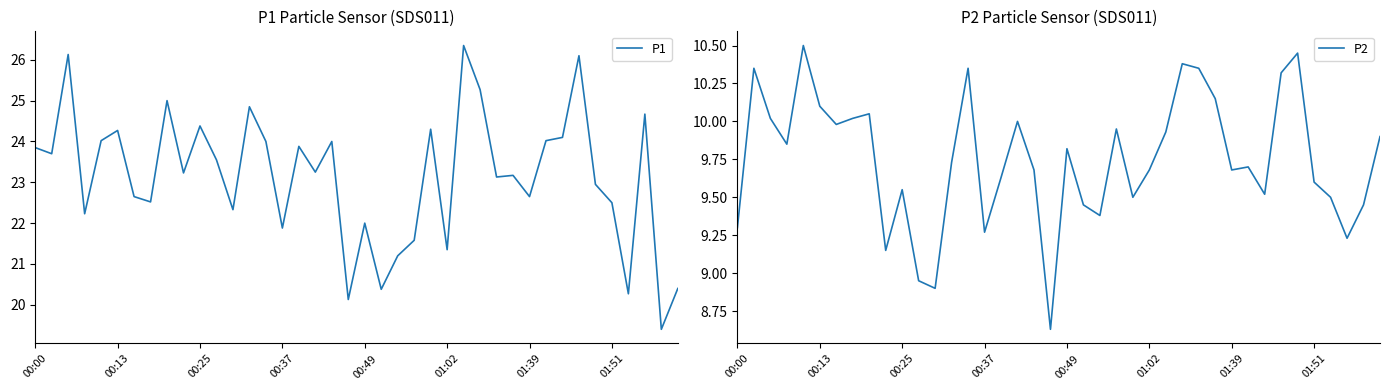

Is it true that P2 equals 9.7 at 31?

True